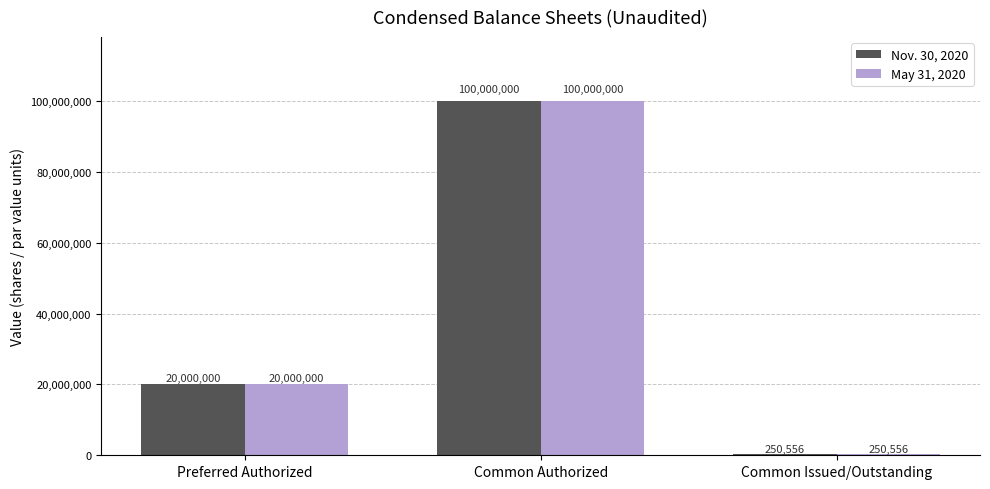

What is the sum of the Nov. 30, 2020 values at Common Authorized and Preferred Authorized?

120000000